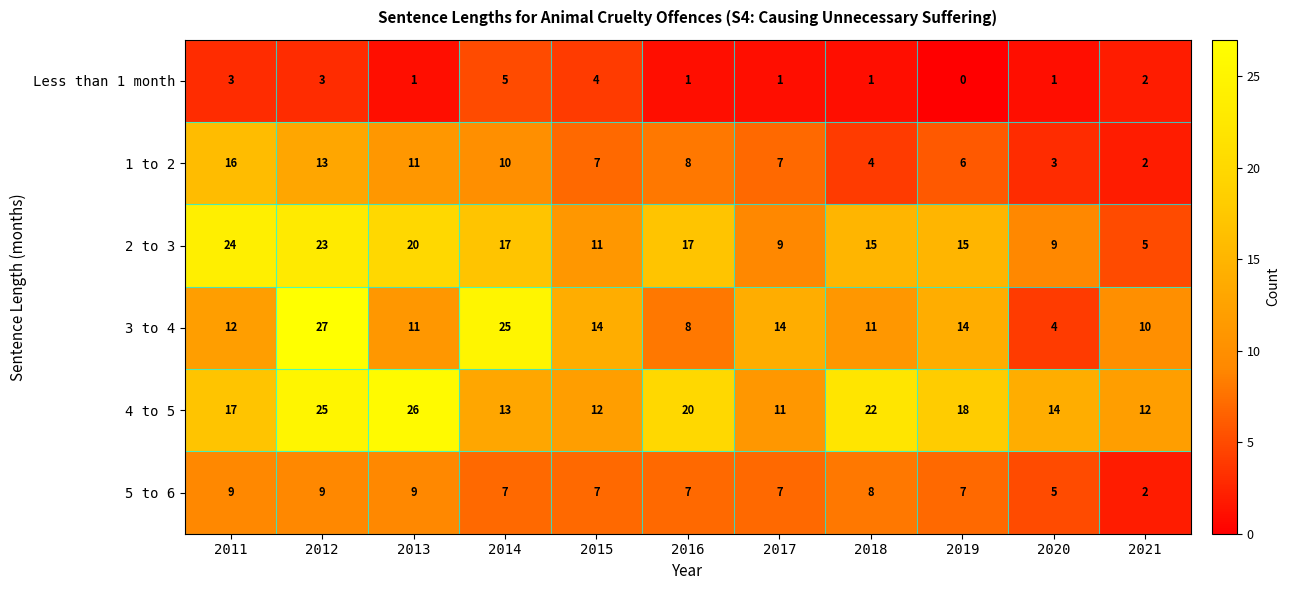

What is the sum of all 3 to 4 values?

150